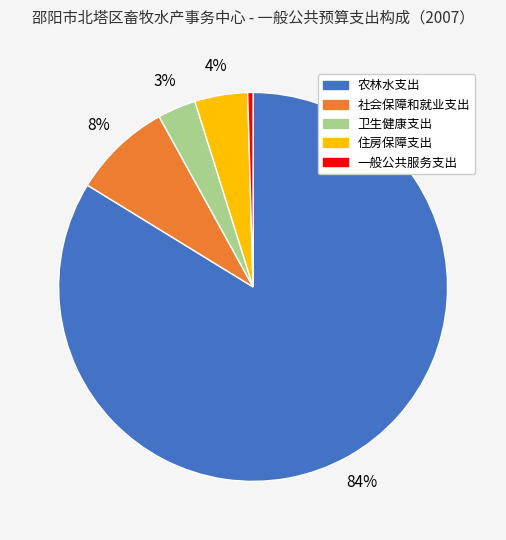

Rank the categories by value from highest to lowest.

农林水支出, 社会保障和就业支出, 住房保障支出, 卫生健康支出, 一般公共服务支出